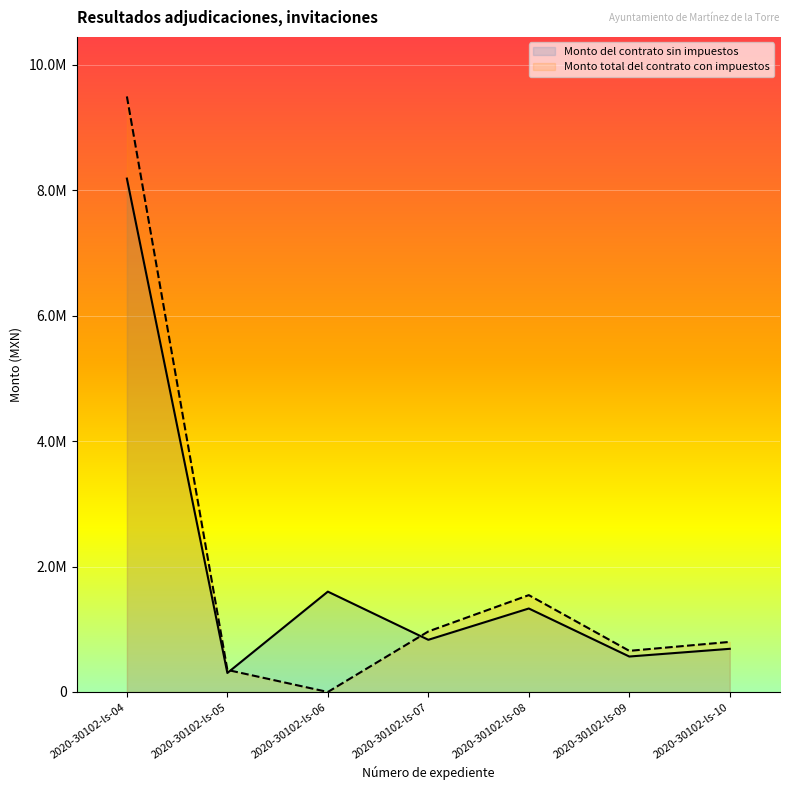

What value does the Monto del contrato sin impuestos series have at 2020-30102-ls-10?

688250.6